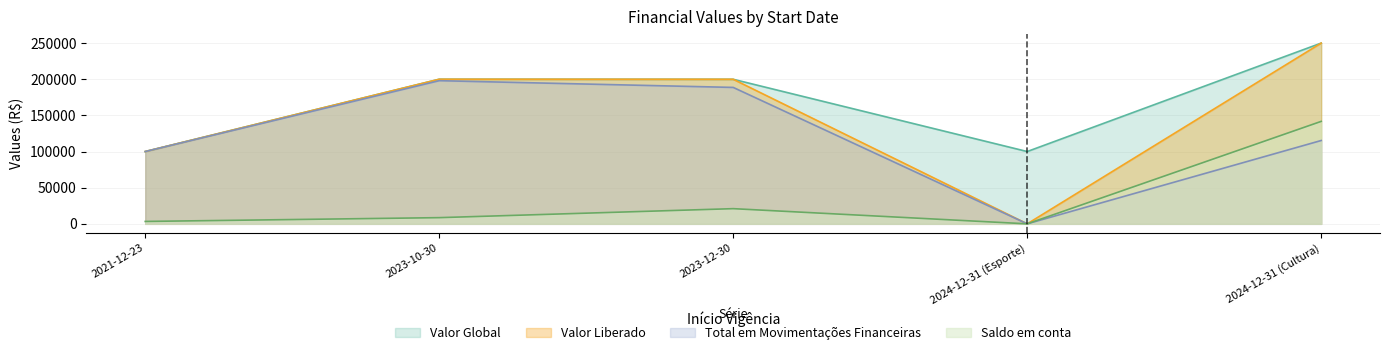

What is the average value of the Saldo em conta series?

34913.3